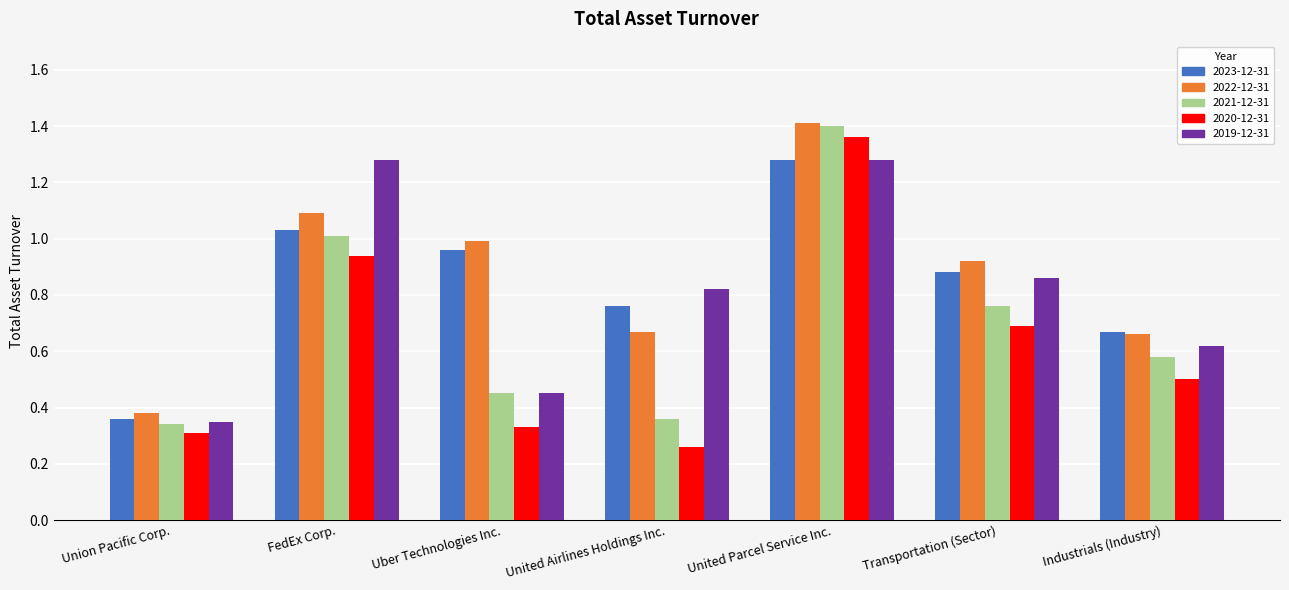

Which series has the widest spread of values?

2020-12-31